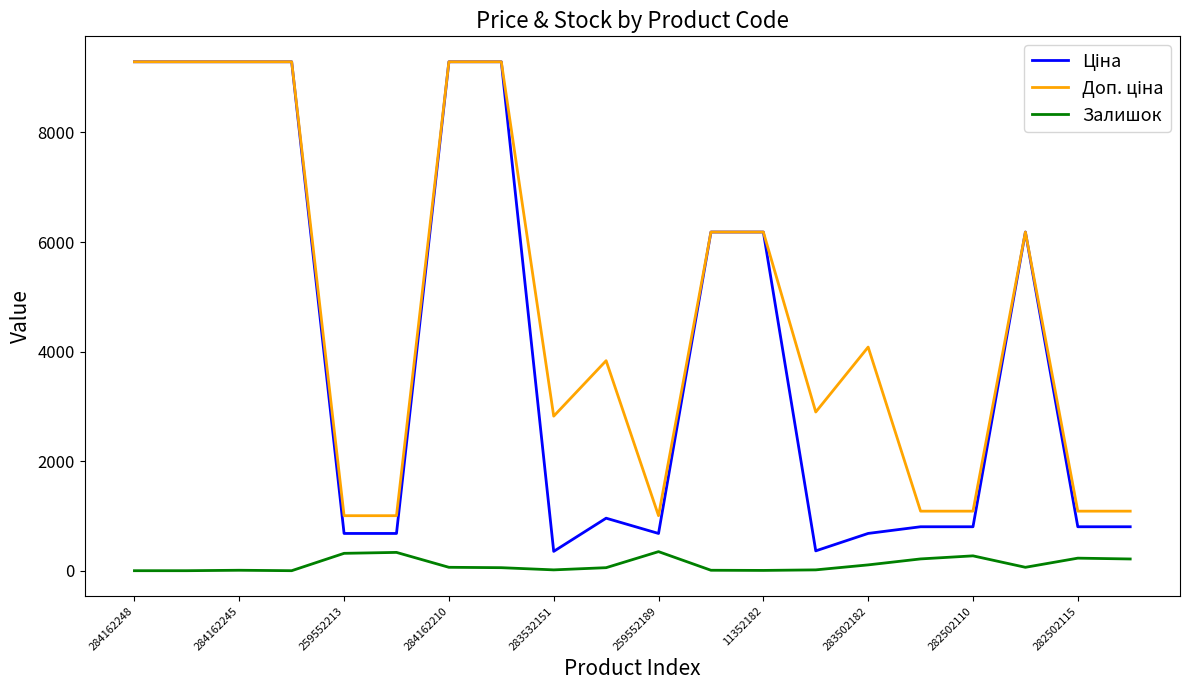

What is the greatest value displayed?

9290.5